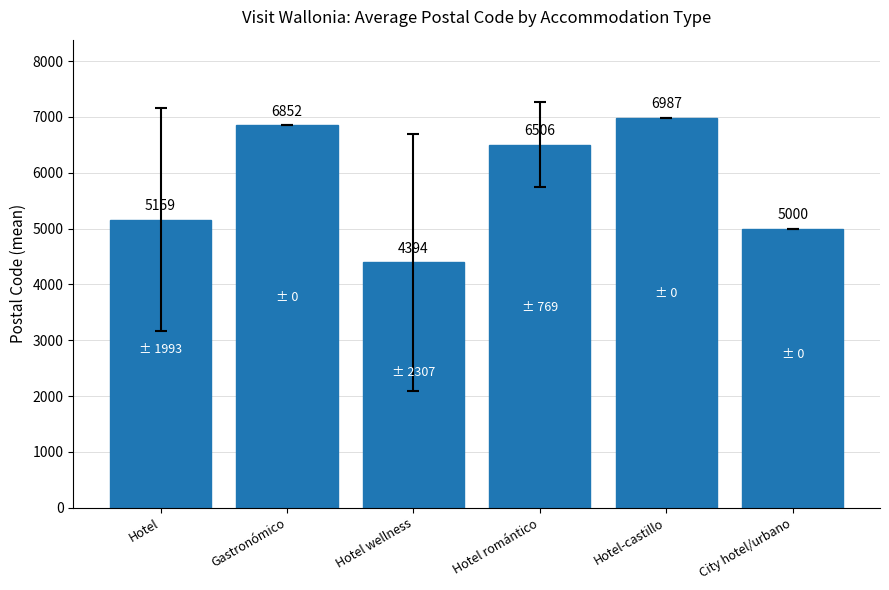

What is the difference between the values at Hotel-castillo and Hotel wellness?

2593.0